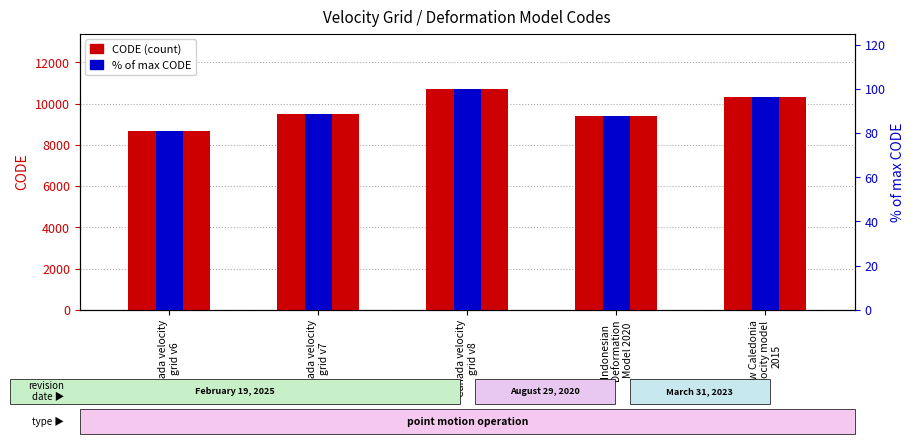

Which category has the lowest value across all series?

Canada velocity
grid v6